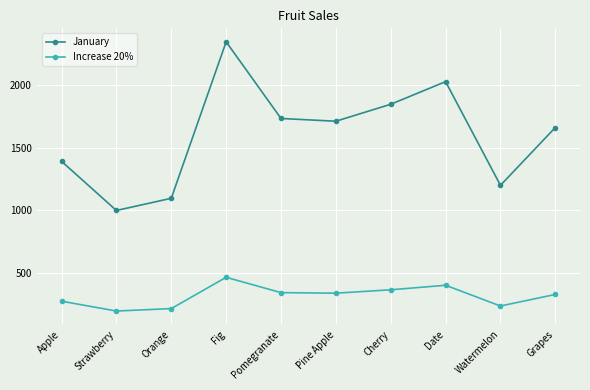

True or false: January and Increase 20% cross at least once.

False